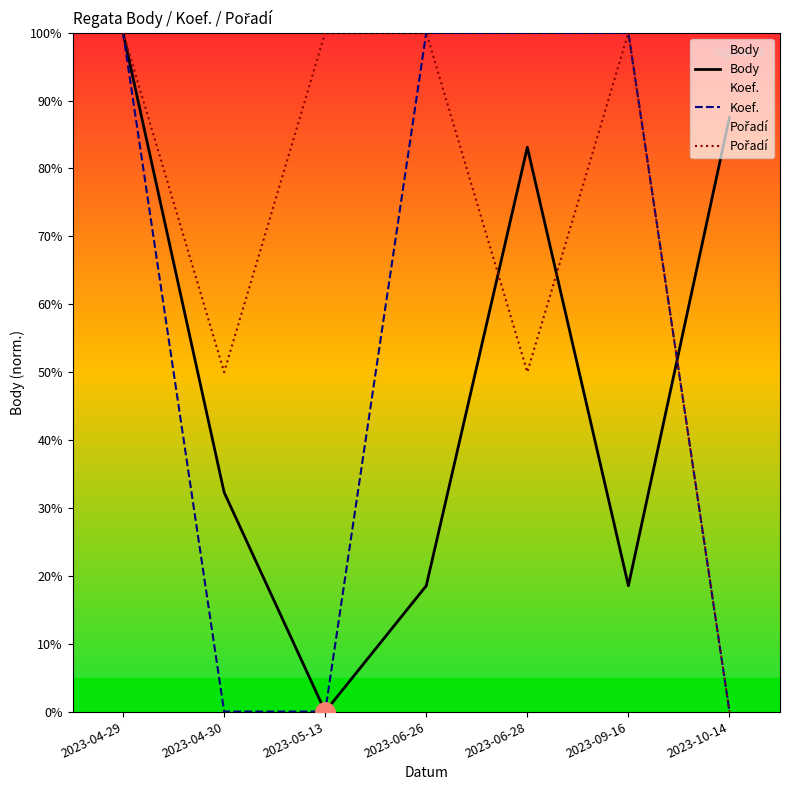

Which has a higher value, 2023-09-16 or 2023-06-28?

2023-06-28